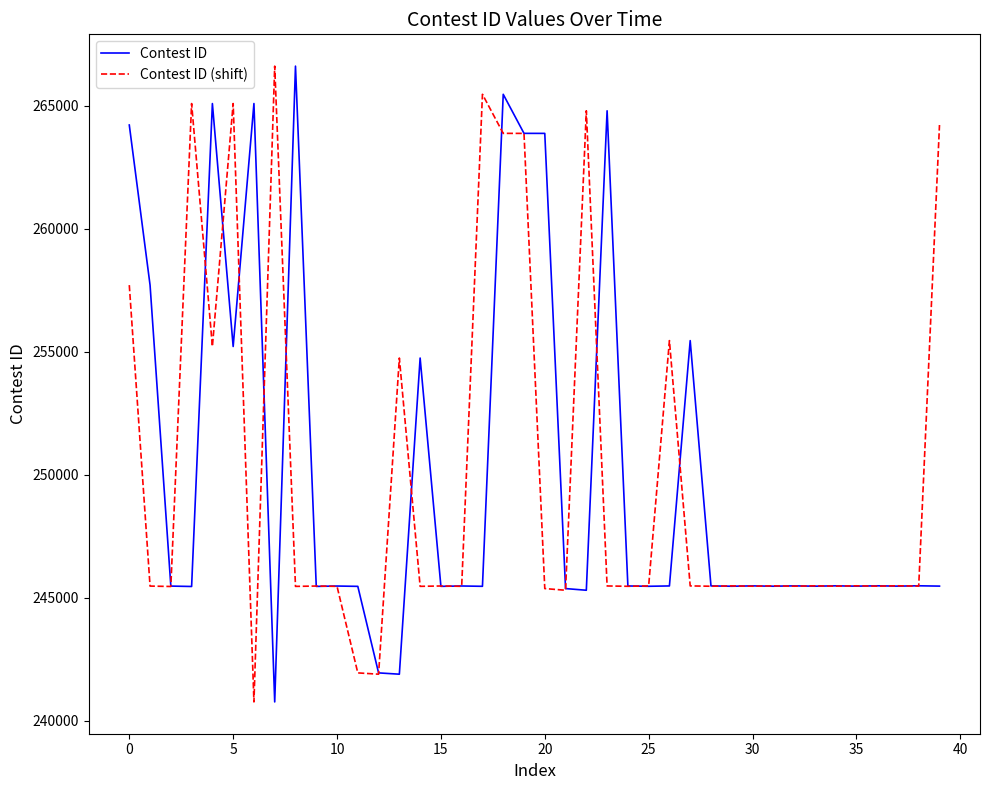

What is the minimum value for Contest ID (shift)?

240774